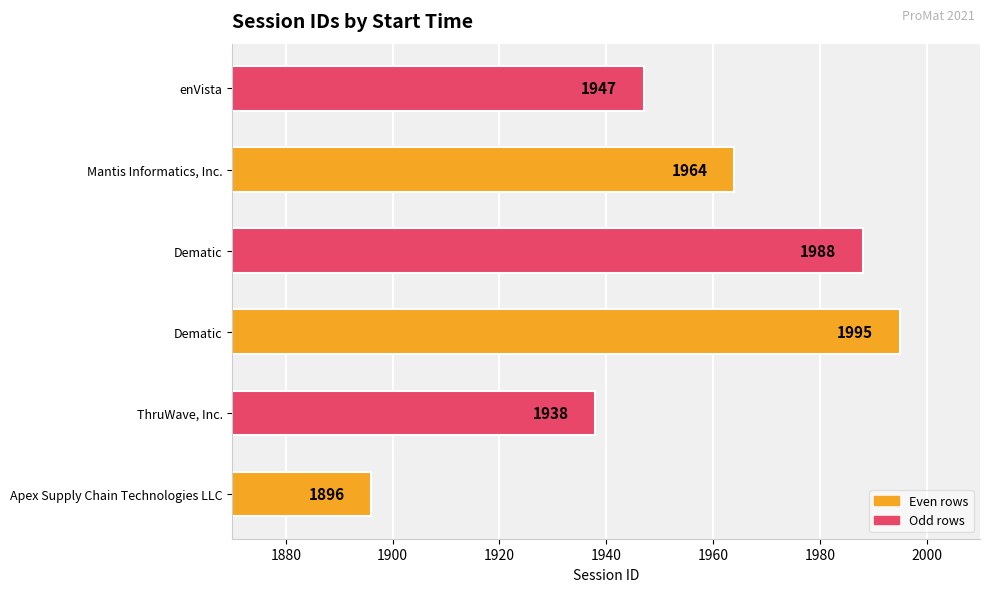

Count the number of data series in this chart.

1